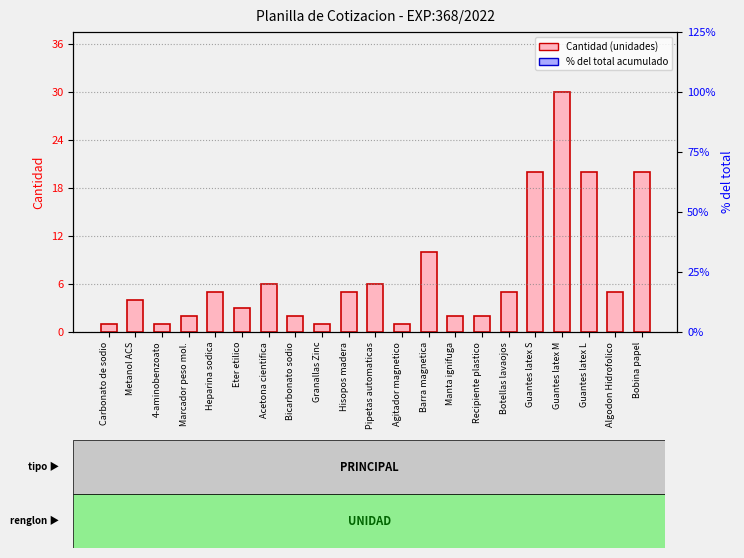

Does the chart contain stacked bars?

No